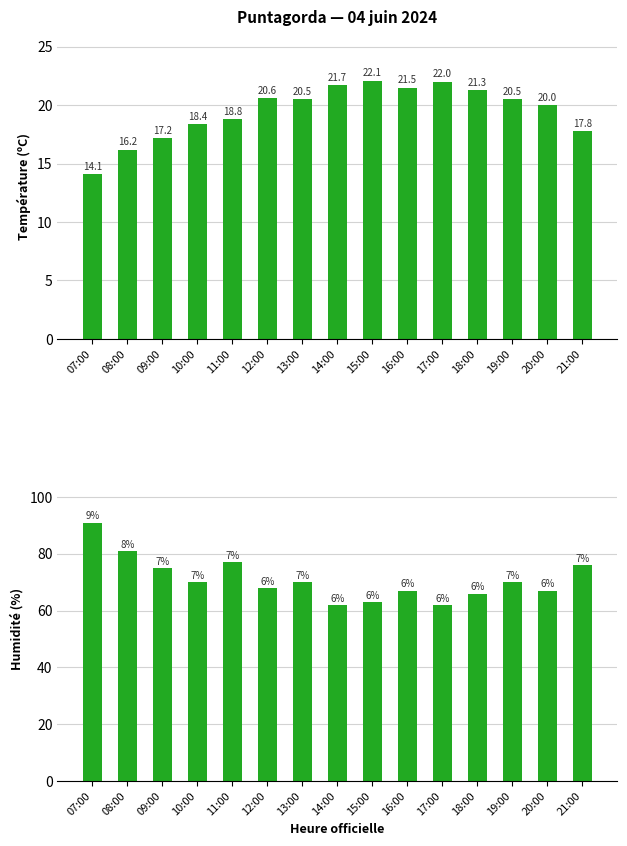

Between 20:00 and 18:00, which is larger?

18:00